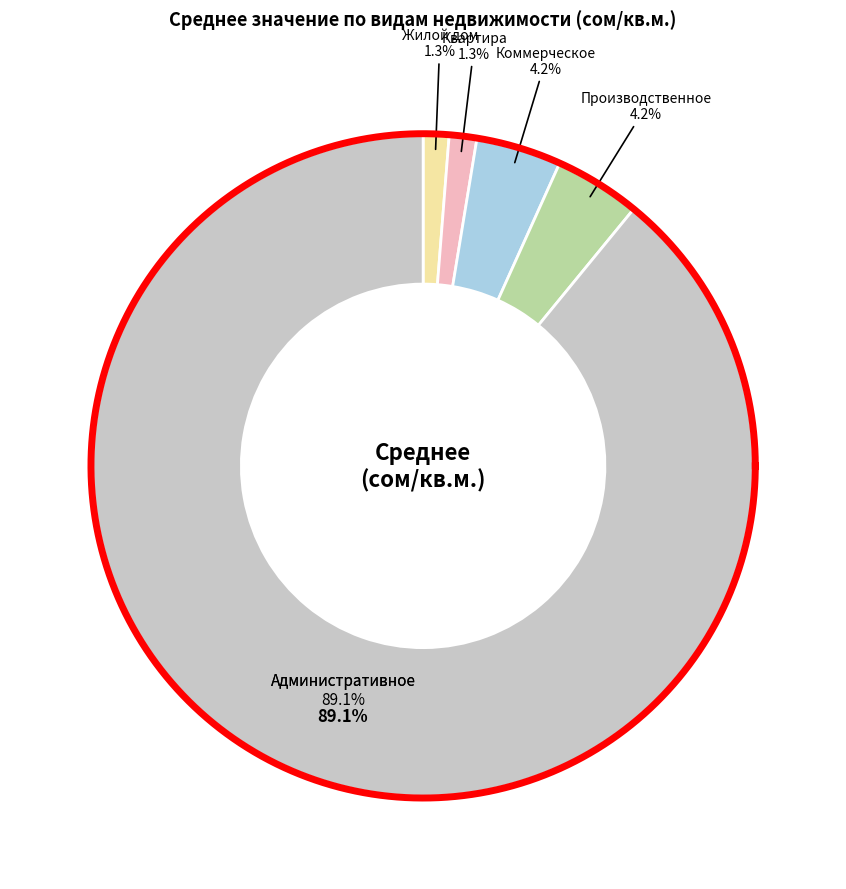

To the nearest percent, what portion does Коммерческое represent?

4%